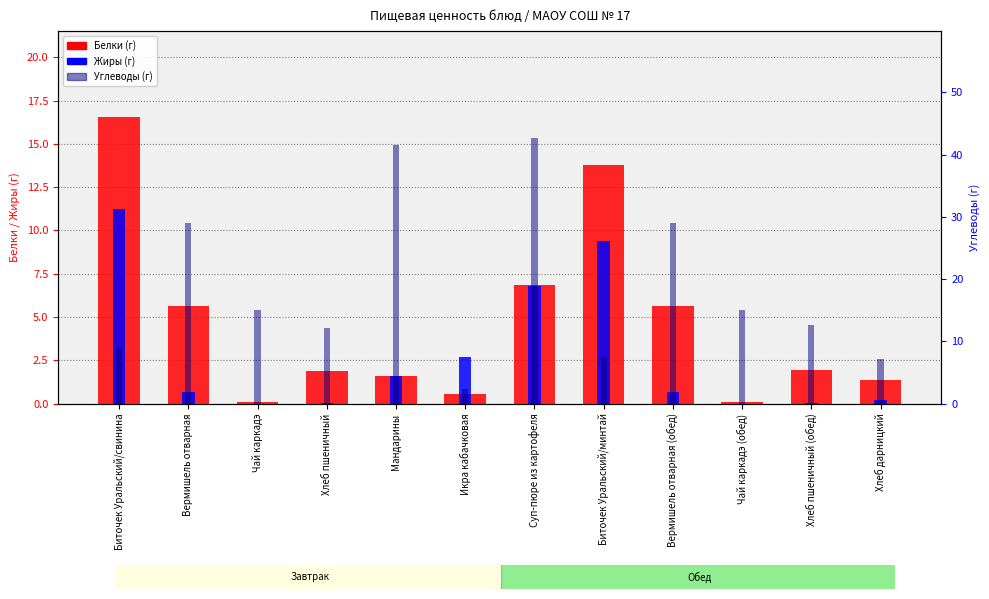

What is the label of the 1st bar from the right?

Хлеб дарницкий